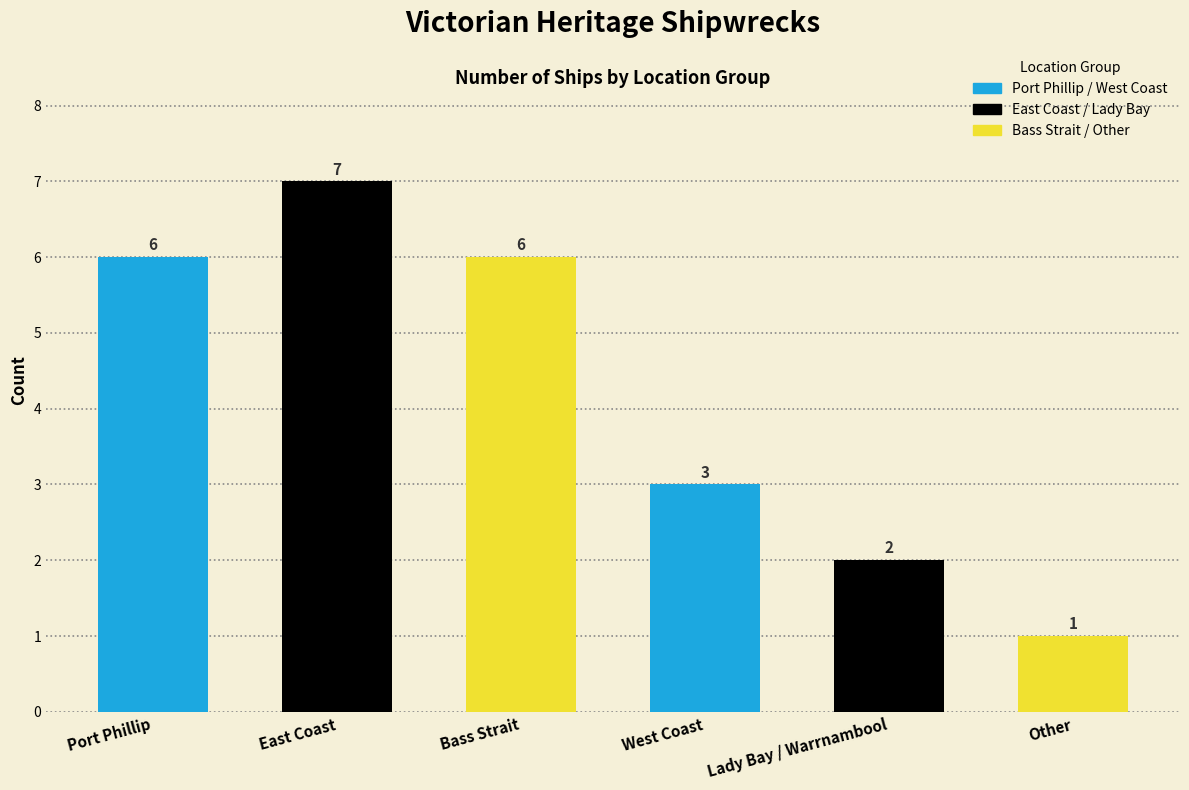

True or false: the data shows 2 at Other.

False